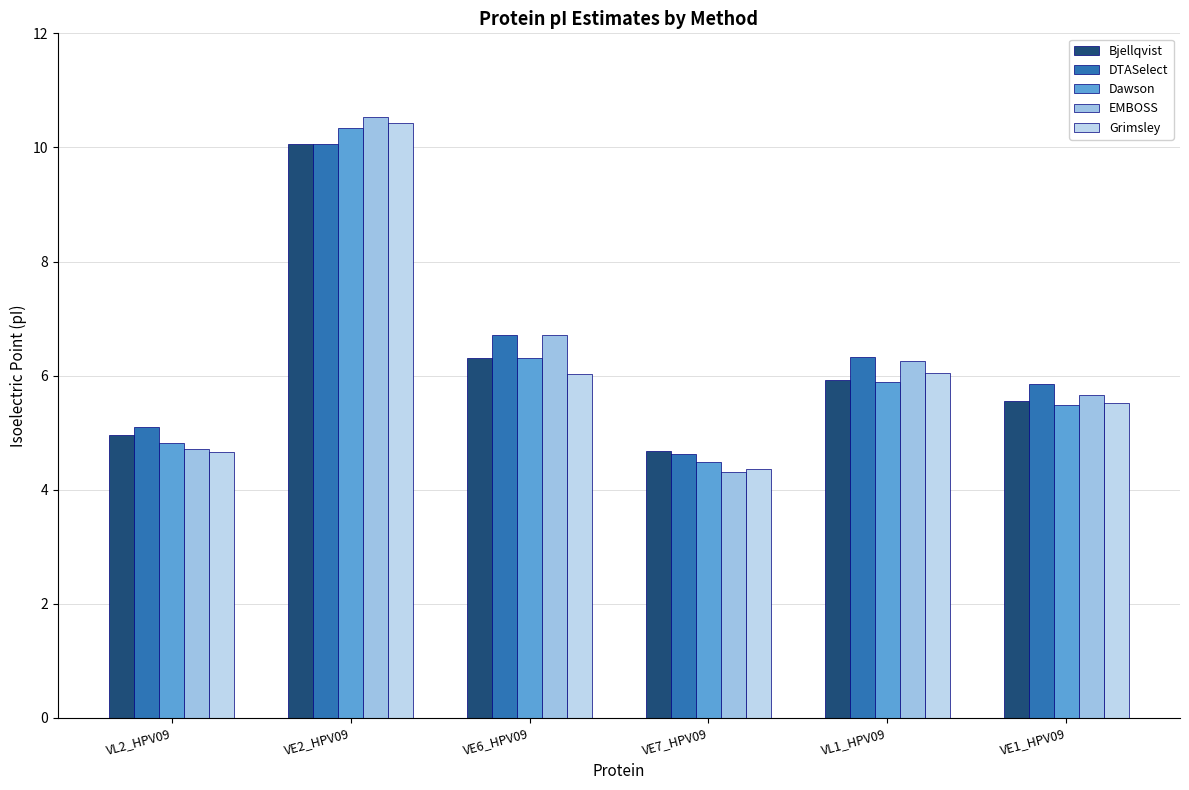

Where is Bjellqvist nearest to the value 7?

VE6_HPV09